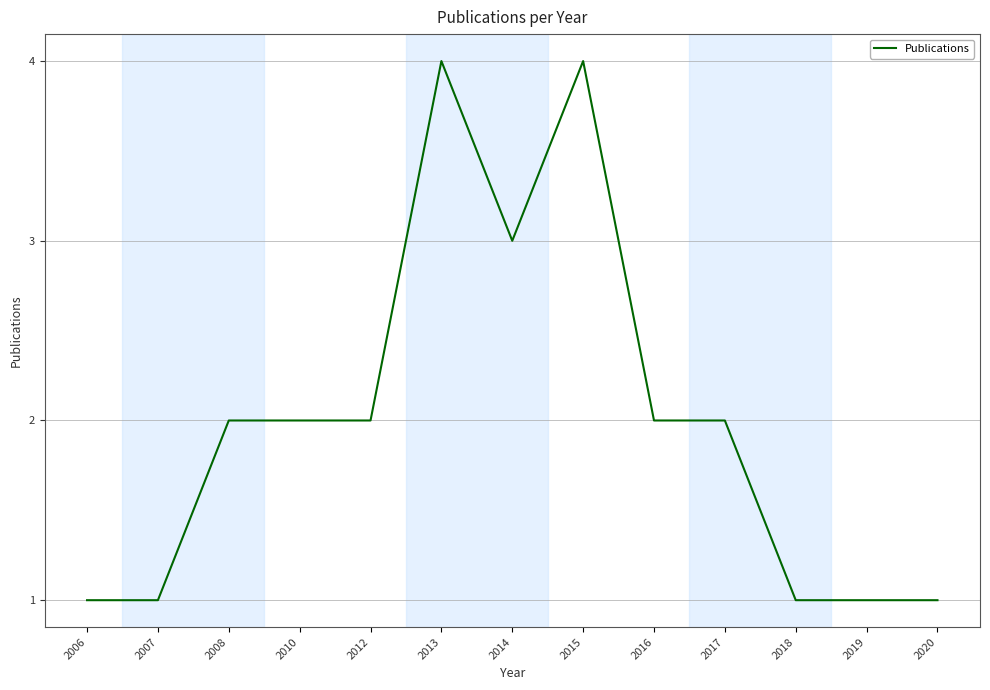

The chart shows a value of 2 at 2012. True or false?

True